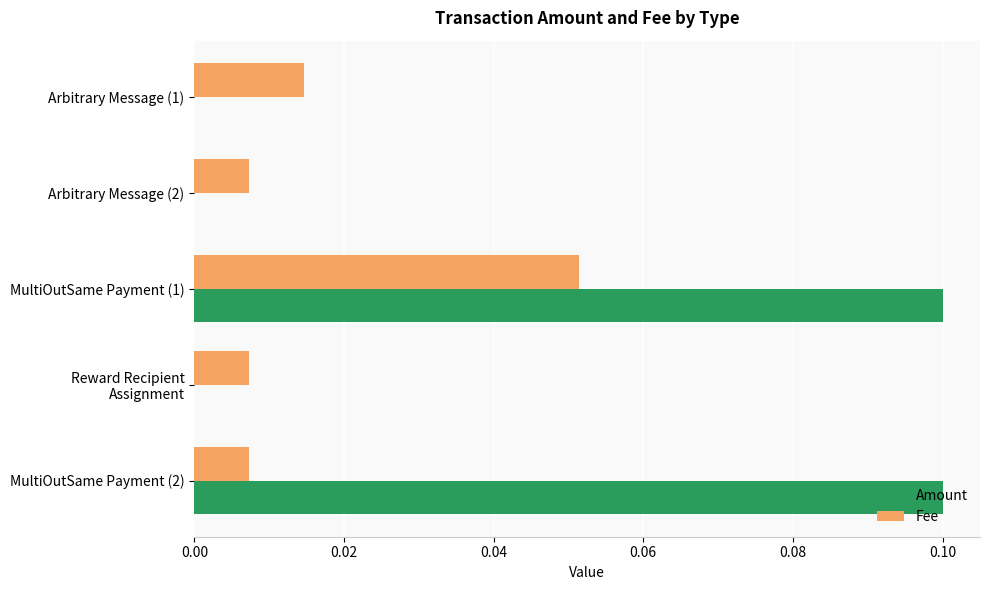

Which series has the widest spread of values?

Amount